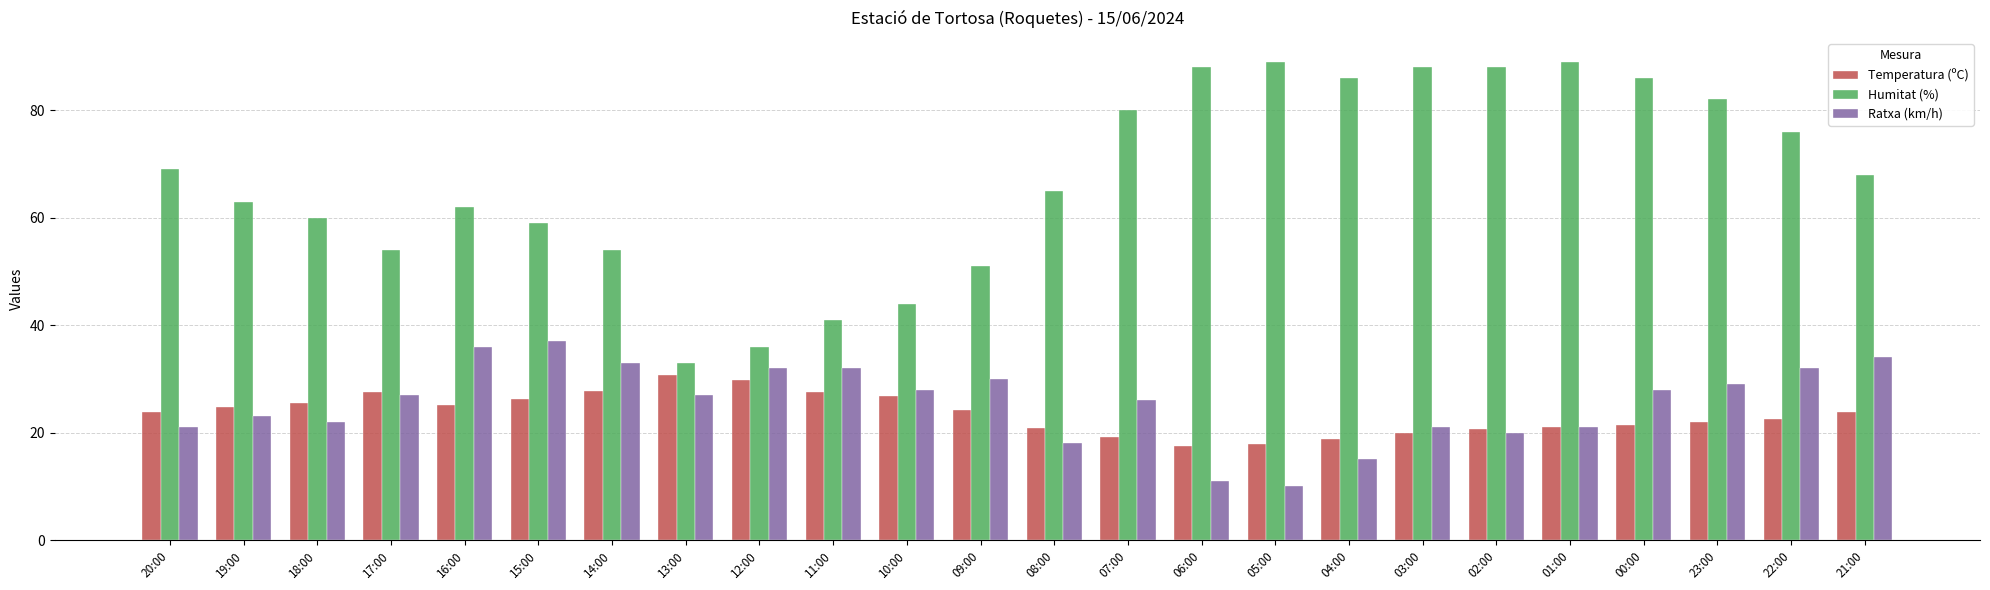

What is the sum of the Humitat (%) values at 06:00 and 09:00?

139.0